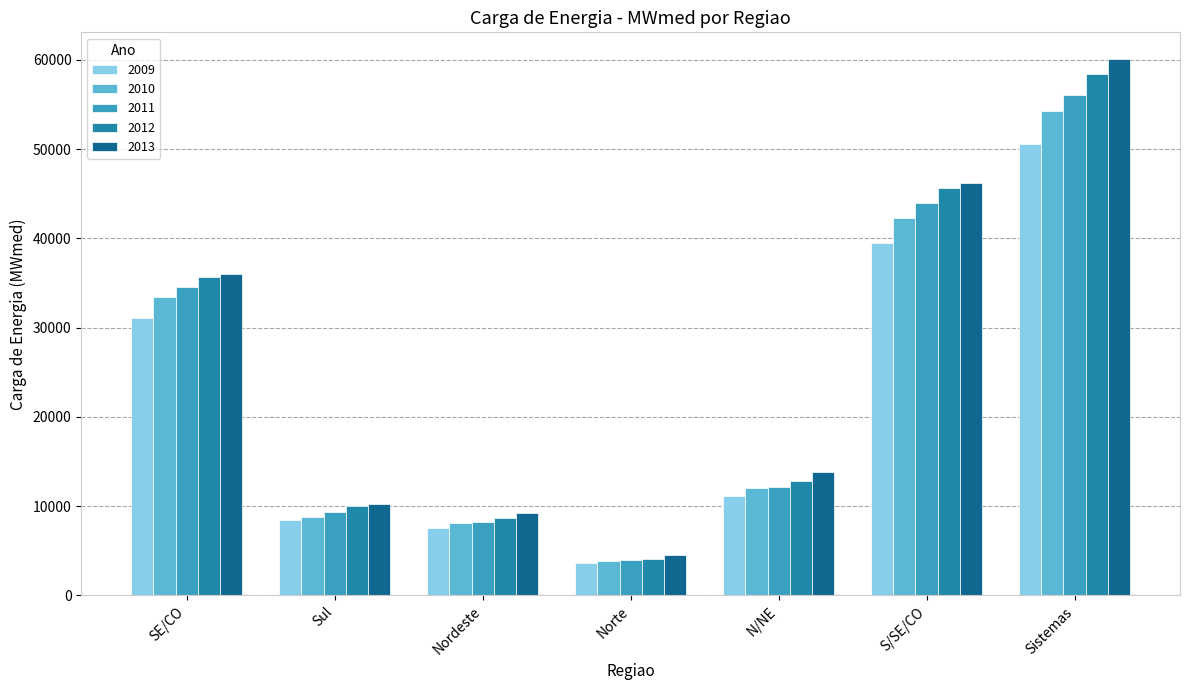

What are all the series names shown in the legend?

2009, 2010, 2011, 2012, 2013